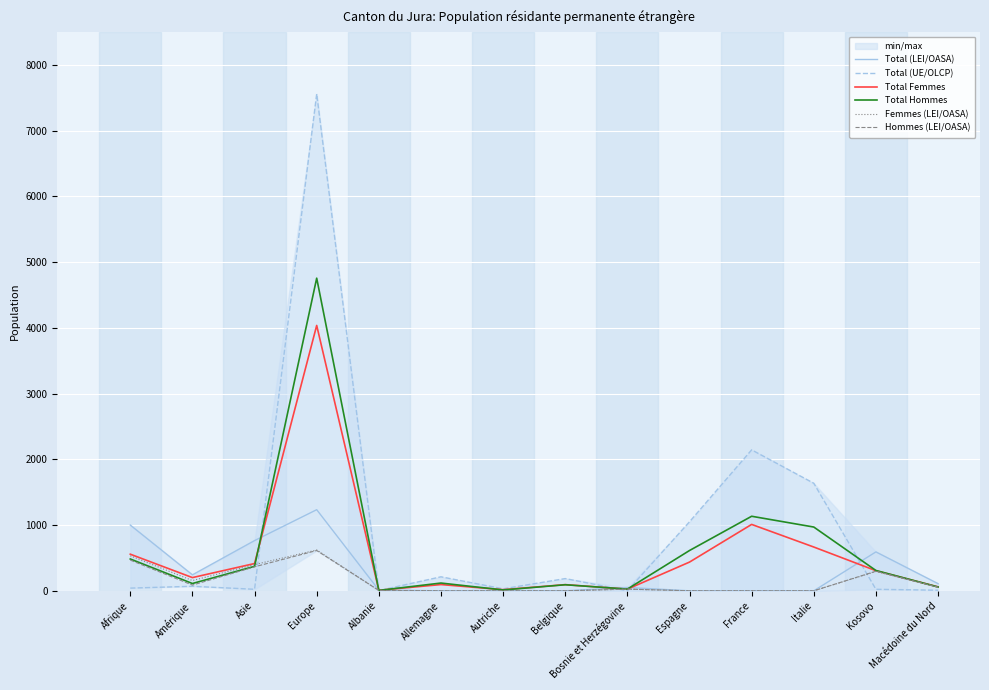

At how many categories does at least one series exceed 6556?

1